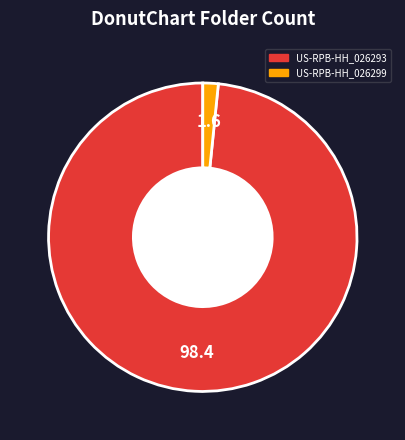

Which category has the biggest portion of the pie?

US-RPB-HH_026293